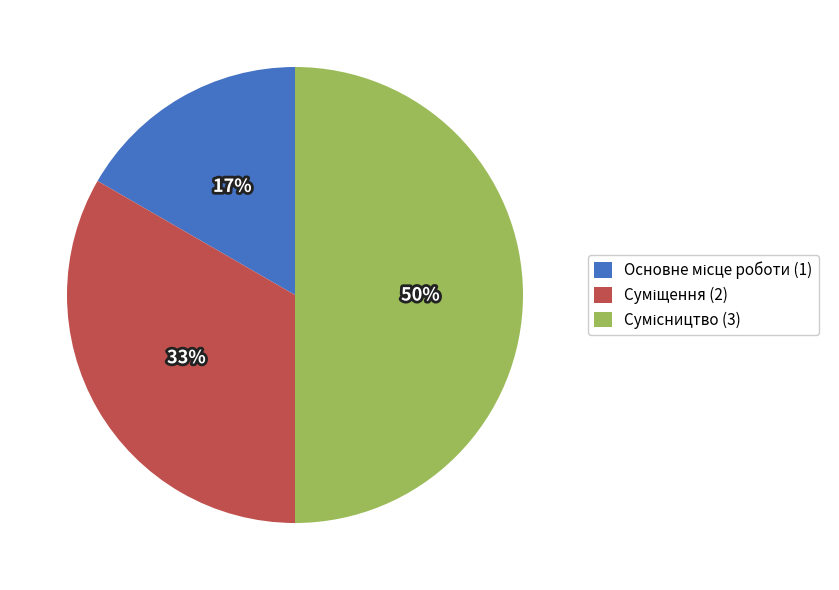

Approximately how many times larger is the value at Суміщення compared to Основне місце роботи?

2.0